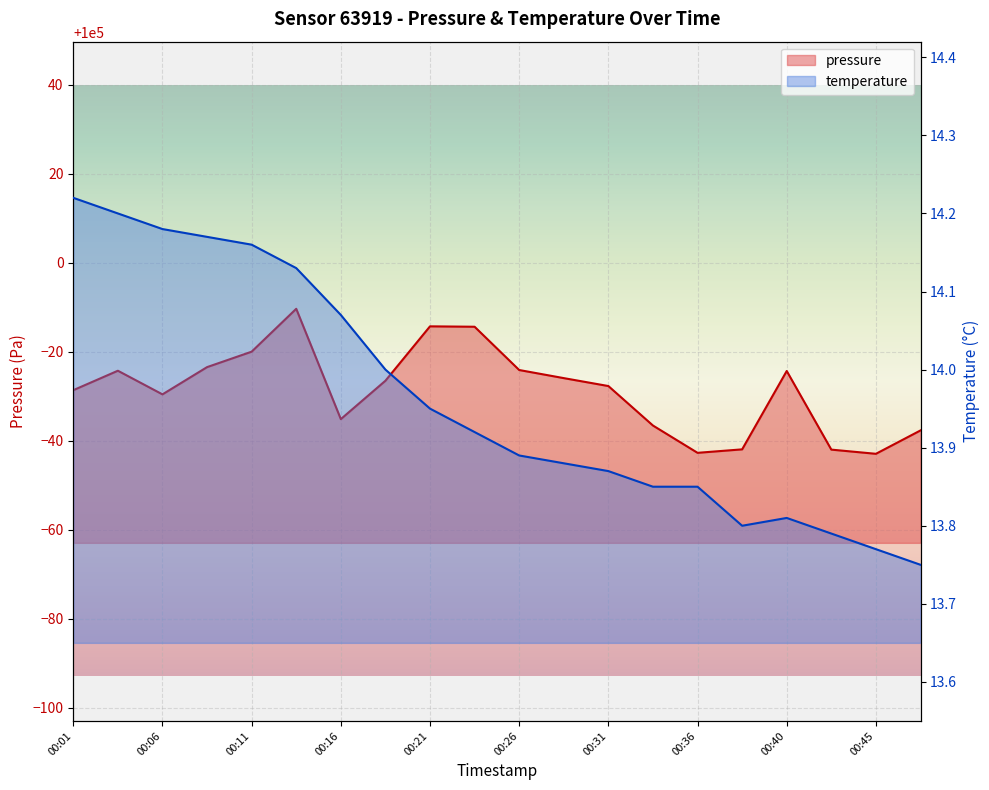

How many values in the pressure series exceed 99973?

10